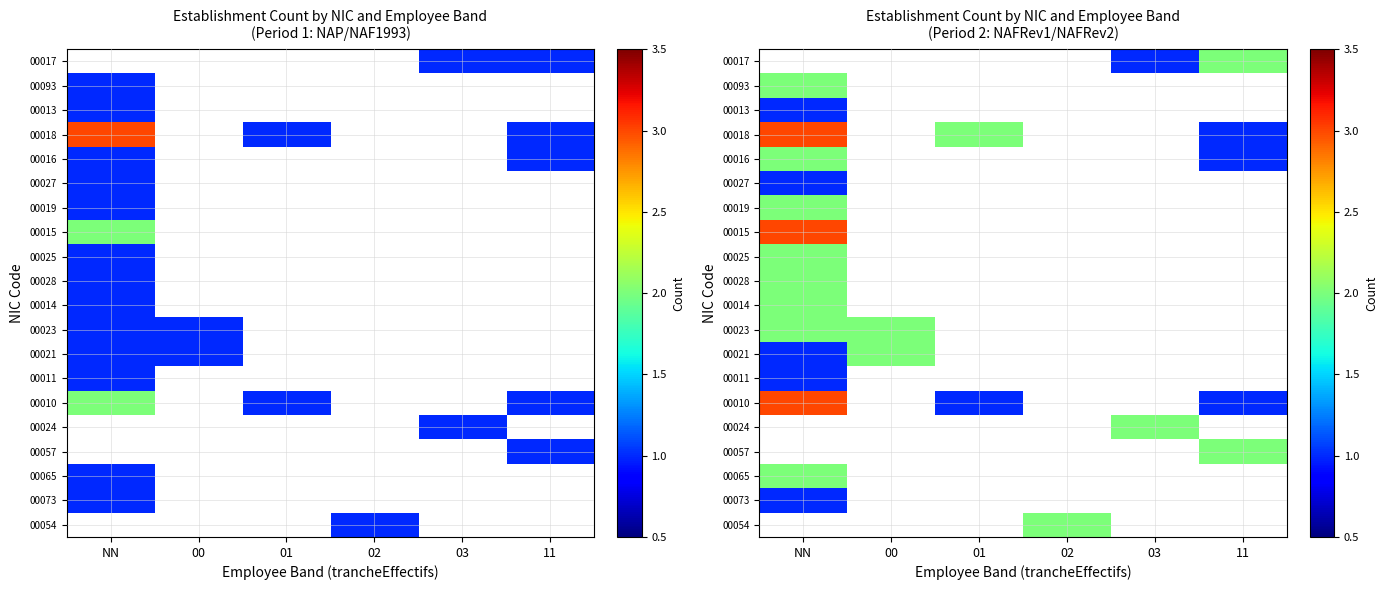

Is the value of 00015 at 11 greater than the value of 00024 at 00?

No